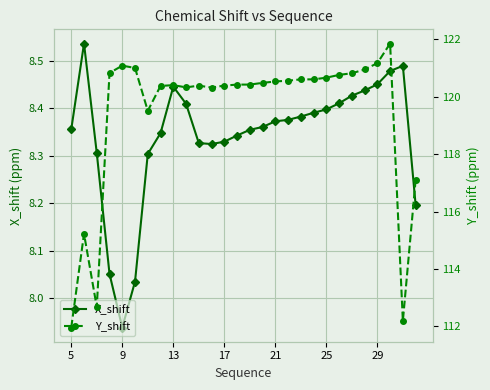

How many data points in X_shift are above 8?

27